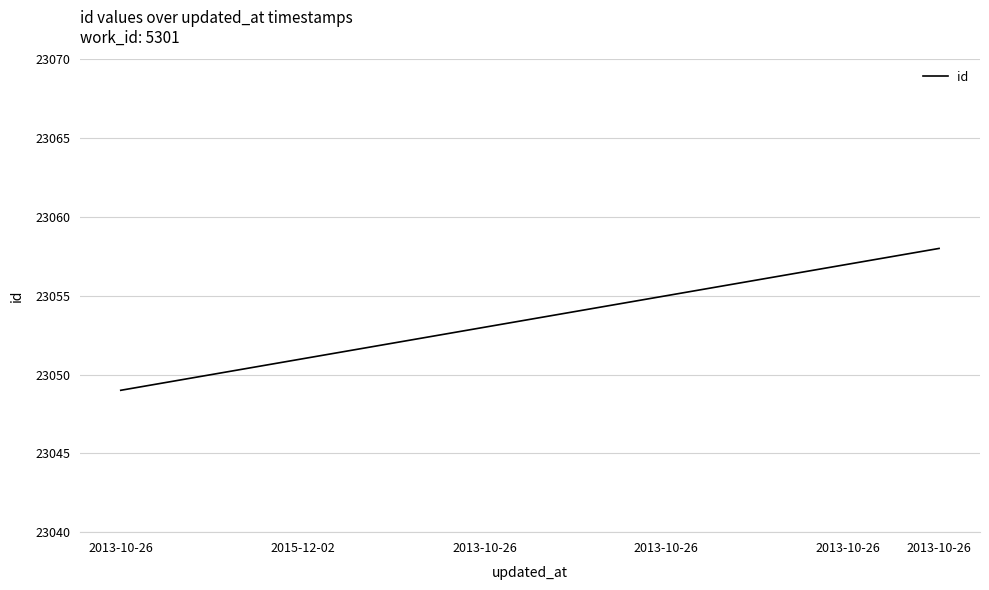

What is the minimum value shown in the chart?

23049